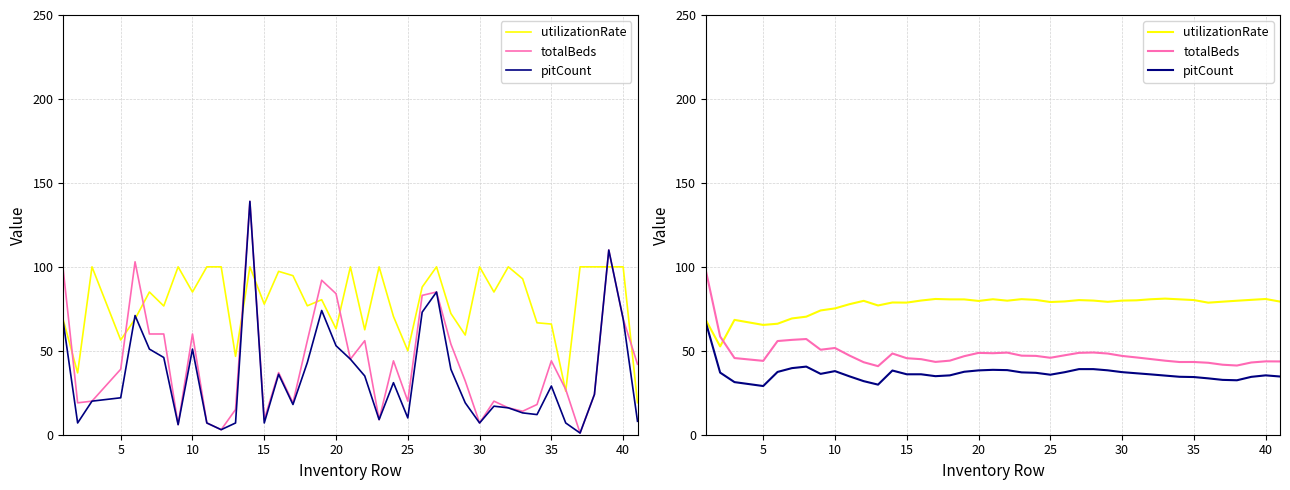

How many values in the utilizationRate series are below 79?

14